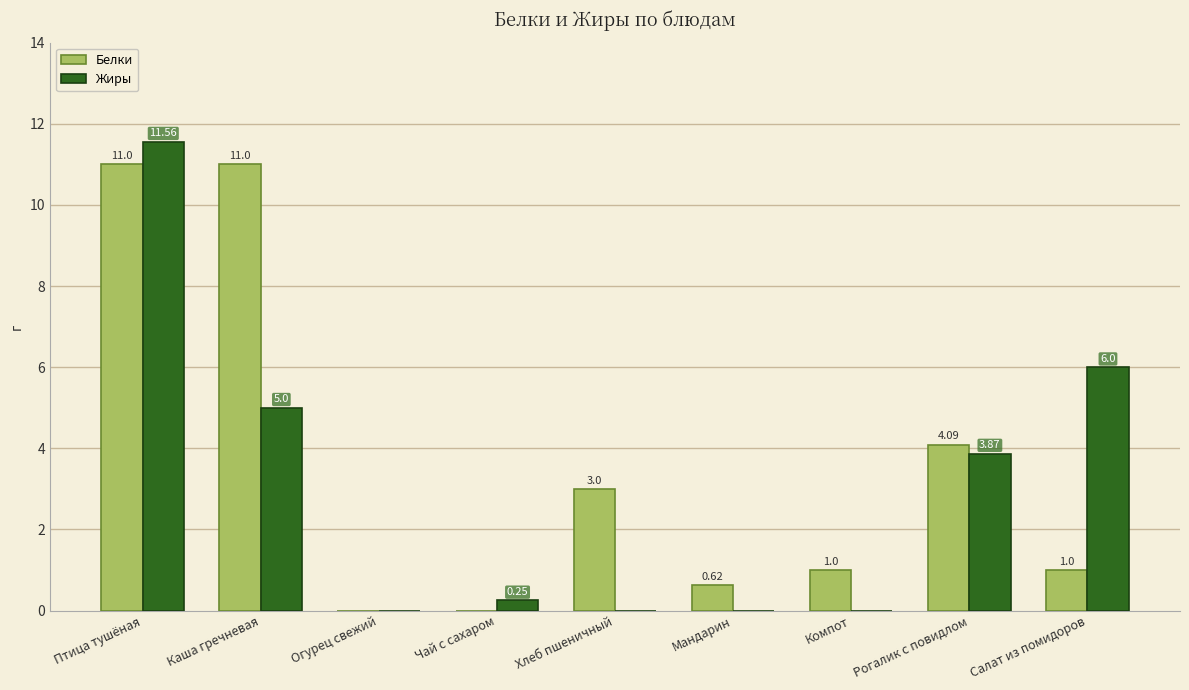

Between Птица тушёная and Хлеб пшеничный, which series saw the biggest shift?

Жиры